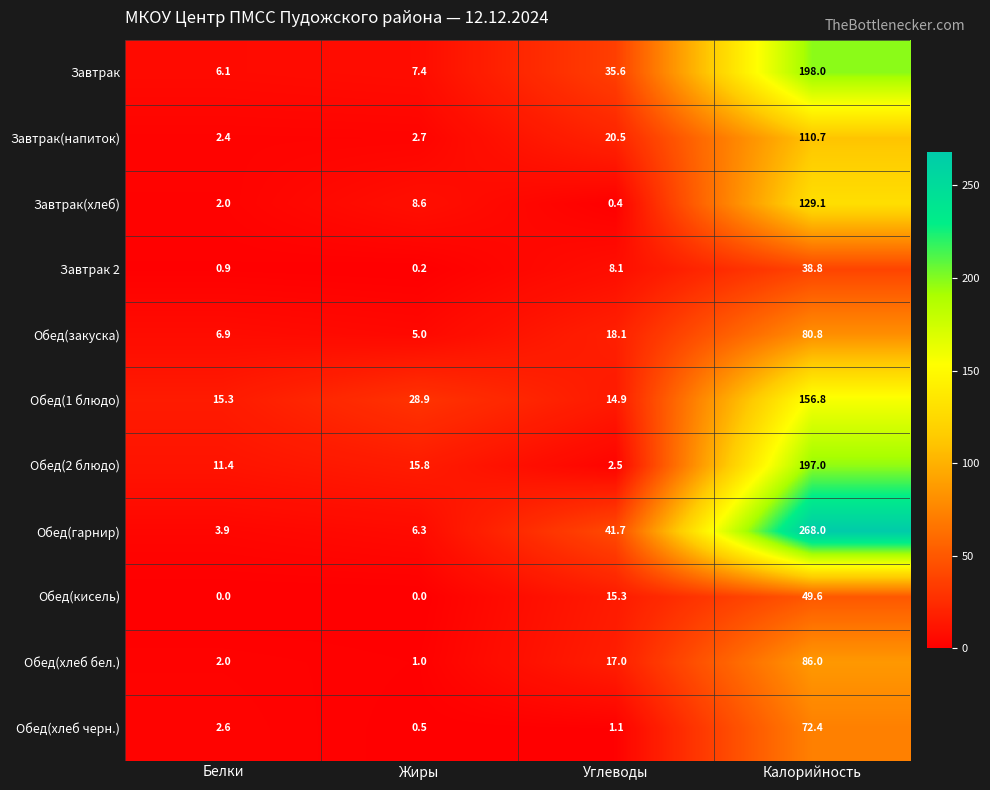

Which category has the highest value in the Обед(закуска) series?

Калорийность